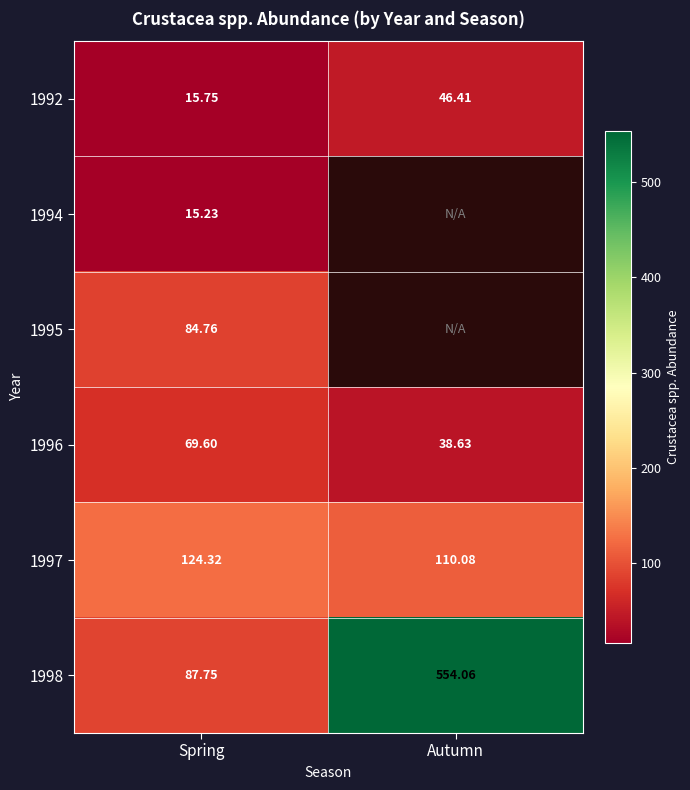

The value of 1996 at Spring is 20.8. True or false?

False